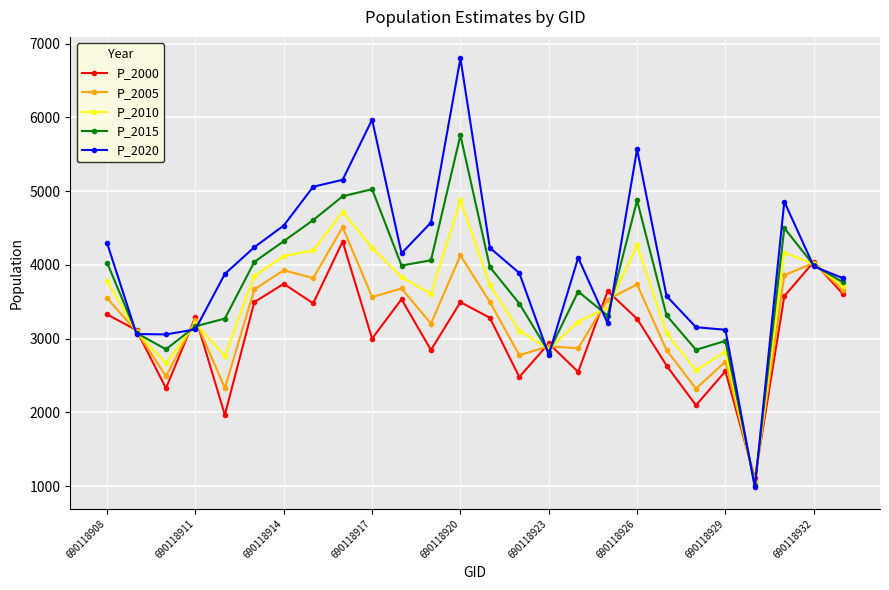

How many distinct data groups are displayed?

5